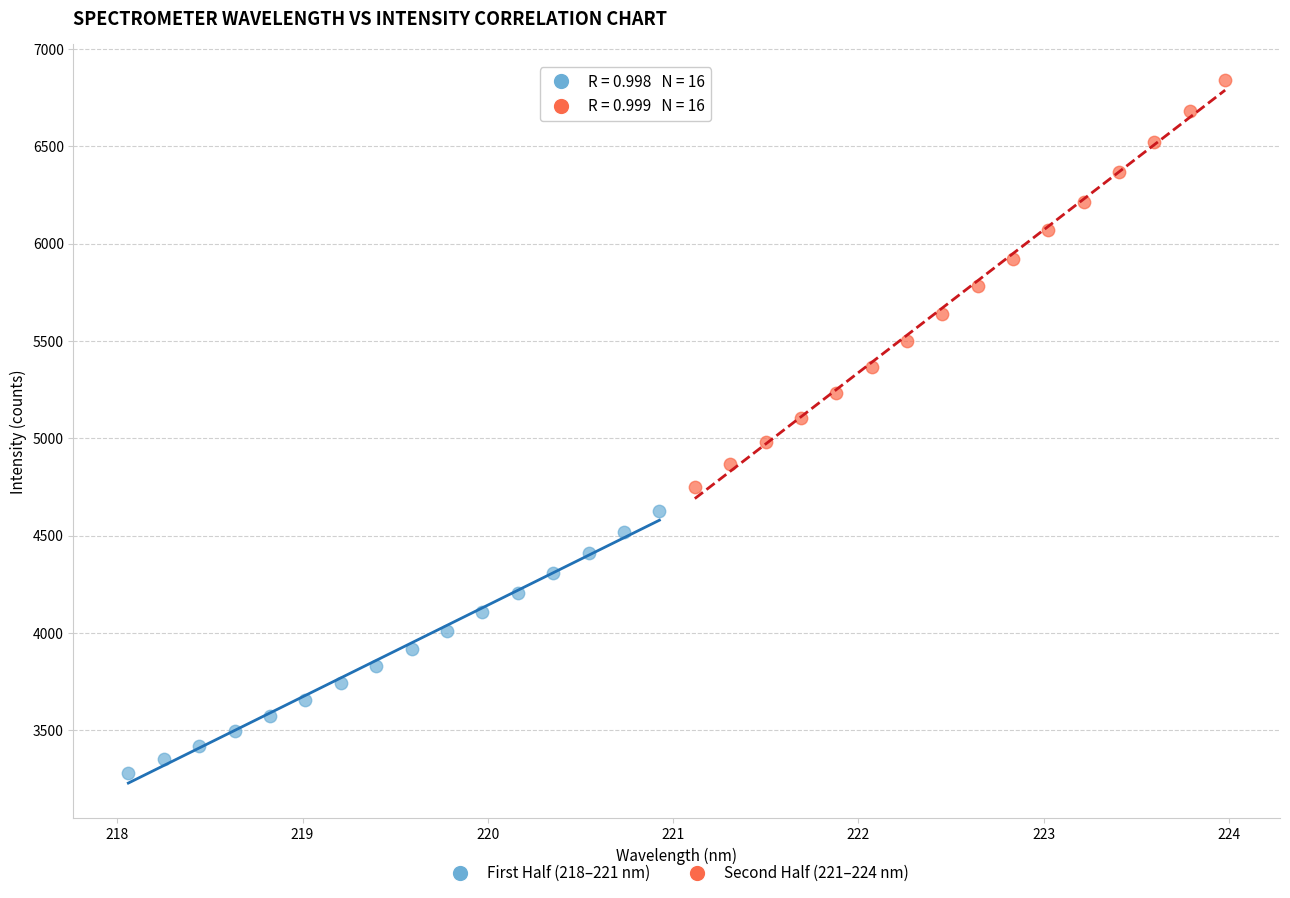

Which series reaches the minimum Y coordinate?

First Half (218–221 nm)